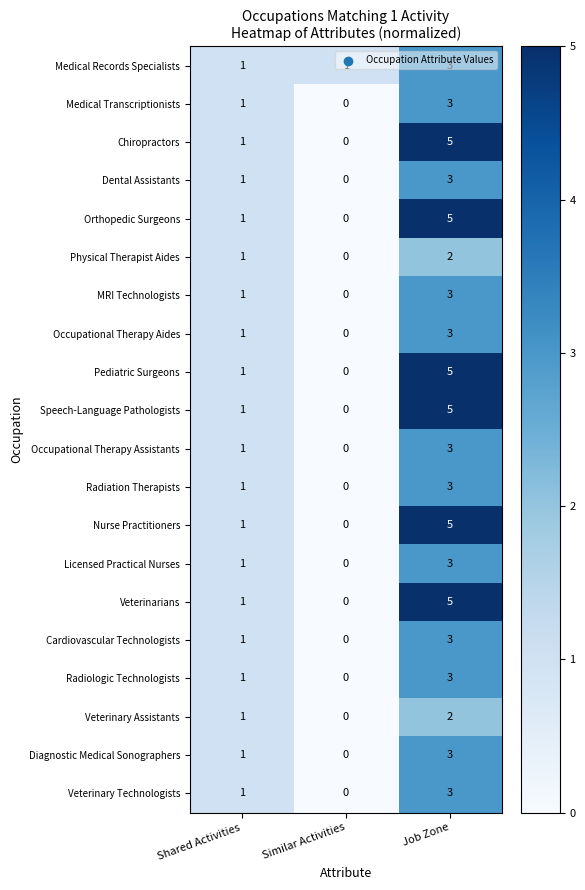

Rank the categories by Occupational Therapy Aides value from highest to lowest.

Job Zone, Shared Activities, Similar Activities